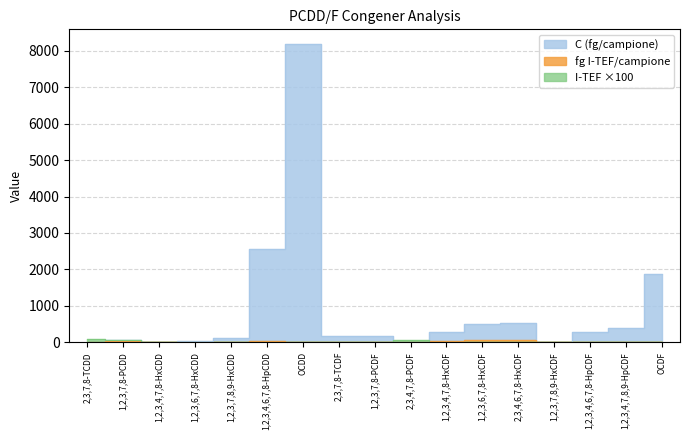

Is the value of I-TEF at 1,2,3,6,7,8-HxCDD greater than the value of fg I-TEF/campione at 1,2,3,4,7,8-HxCDF?

No